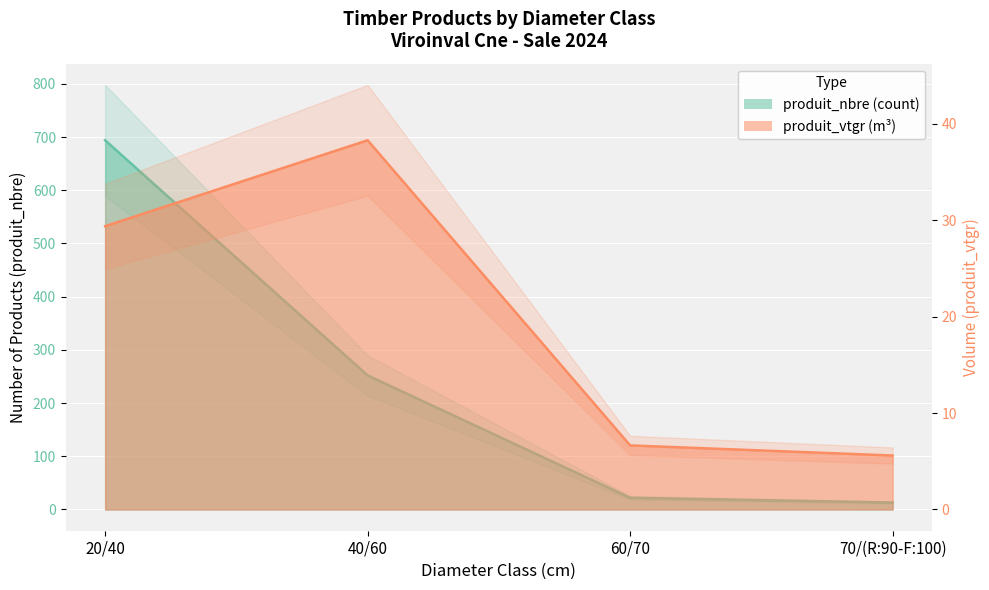

The value of produit_vtgr at 70/(R:90-F:100) is 2.8. True or false?

False